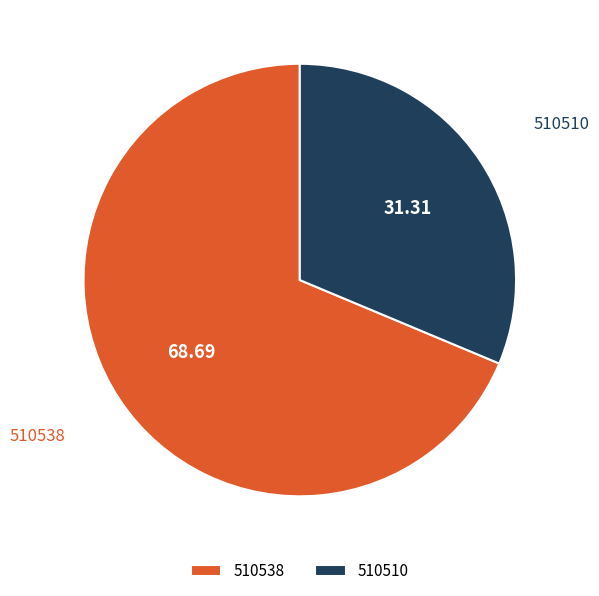

Approximately how many times larger is the value at 510510 compared to 510538?

0.5